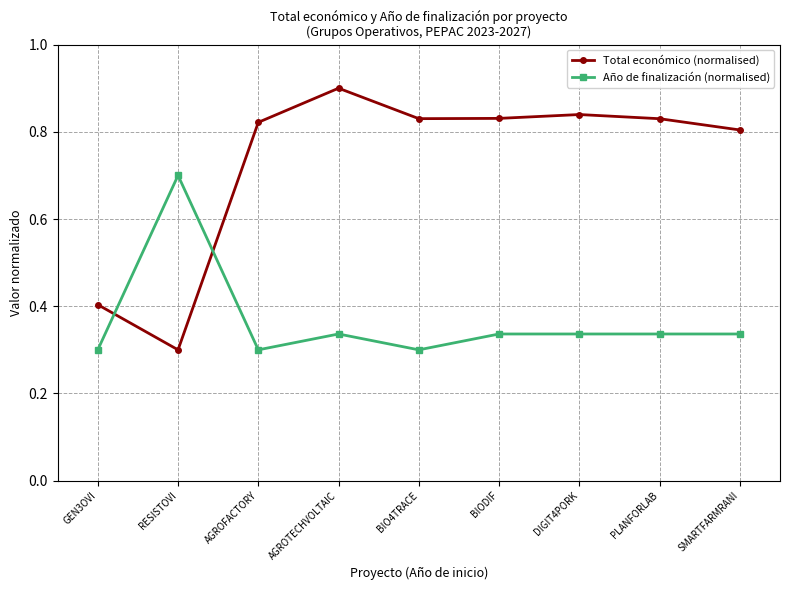

Count the Total económico (normalised) values in the range 0 to 1.

9